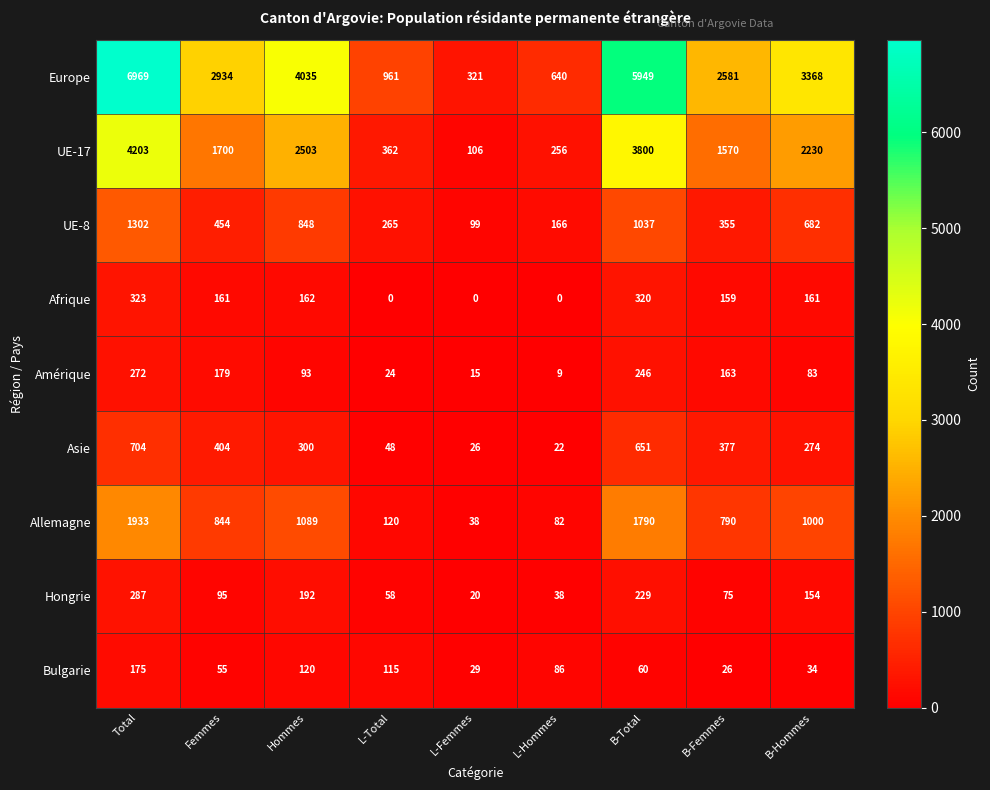

What is the spread (max minus min) of values at B-Hommes?

3334